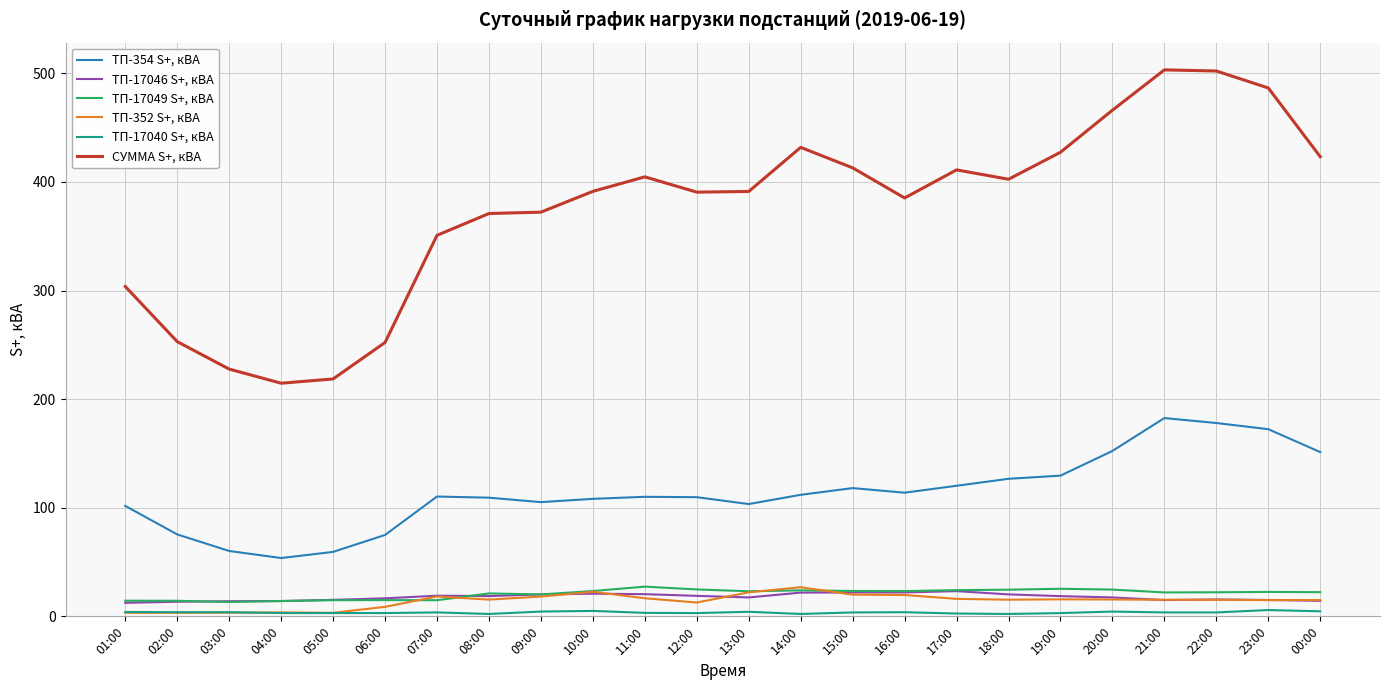

Count the number of data series in this chart.

6